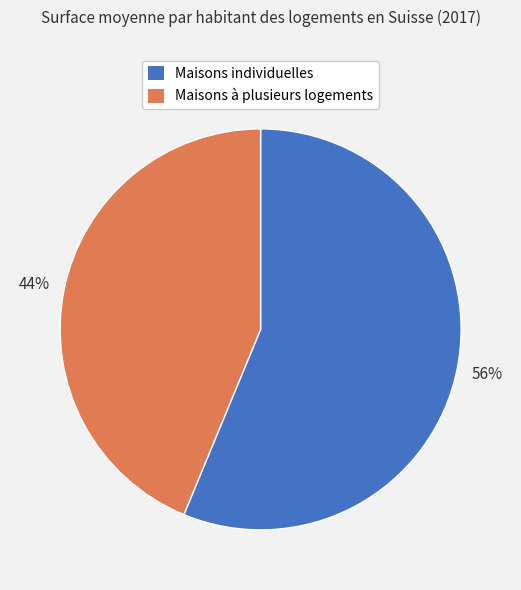

What is the ratio of the value at Maisons individuelles to the value at Maisons à plusieurs logements?

1.3